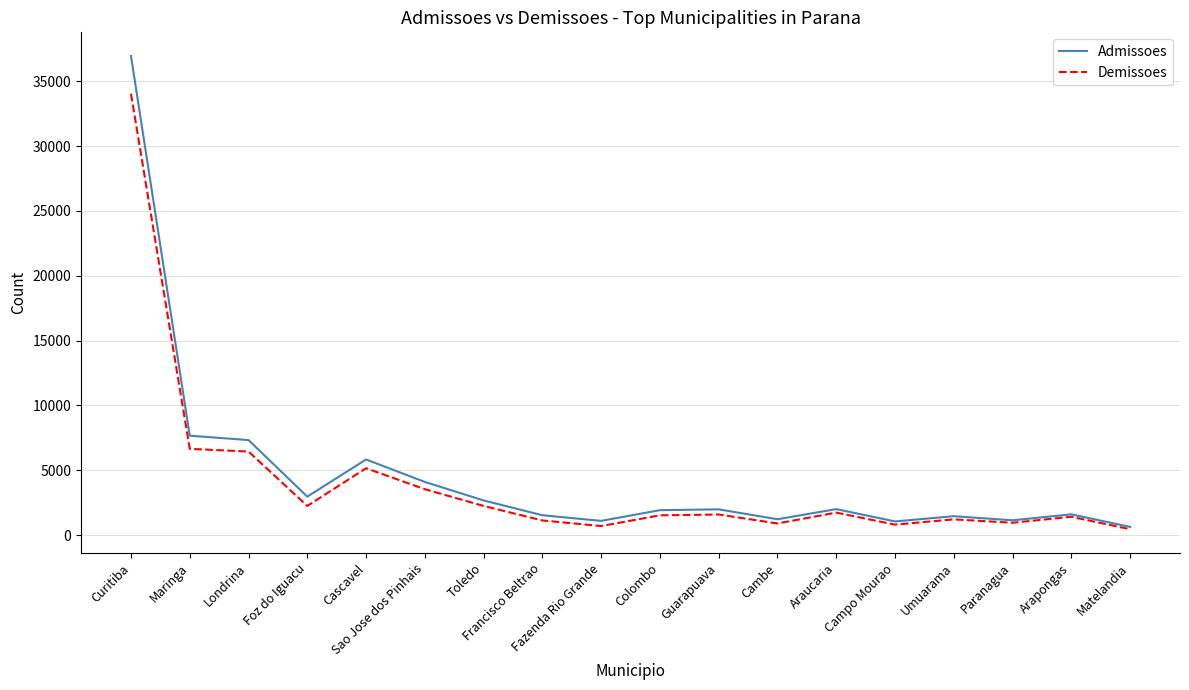

How many lines are shown in the chart?

2